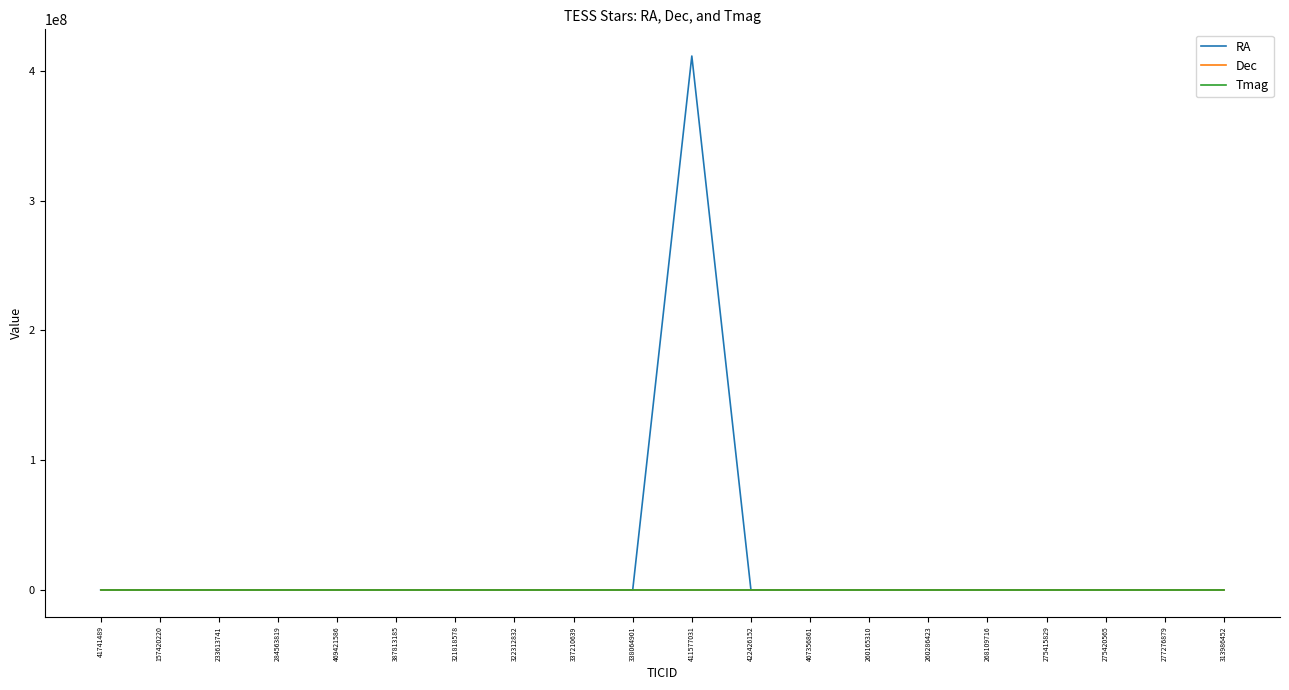

Which category has the highest value across all series?

411577031